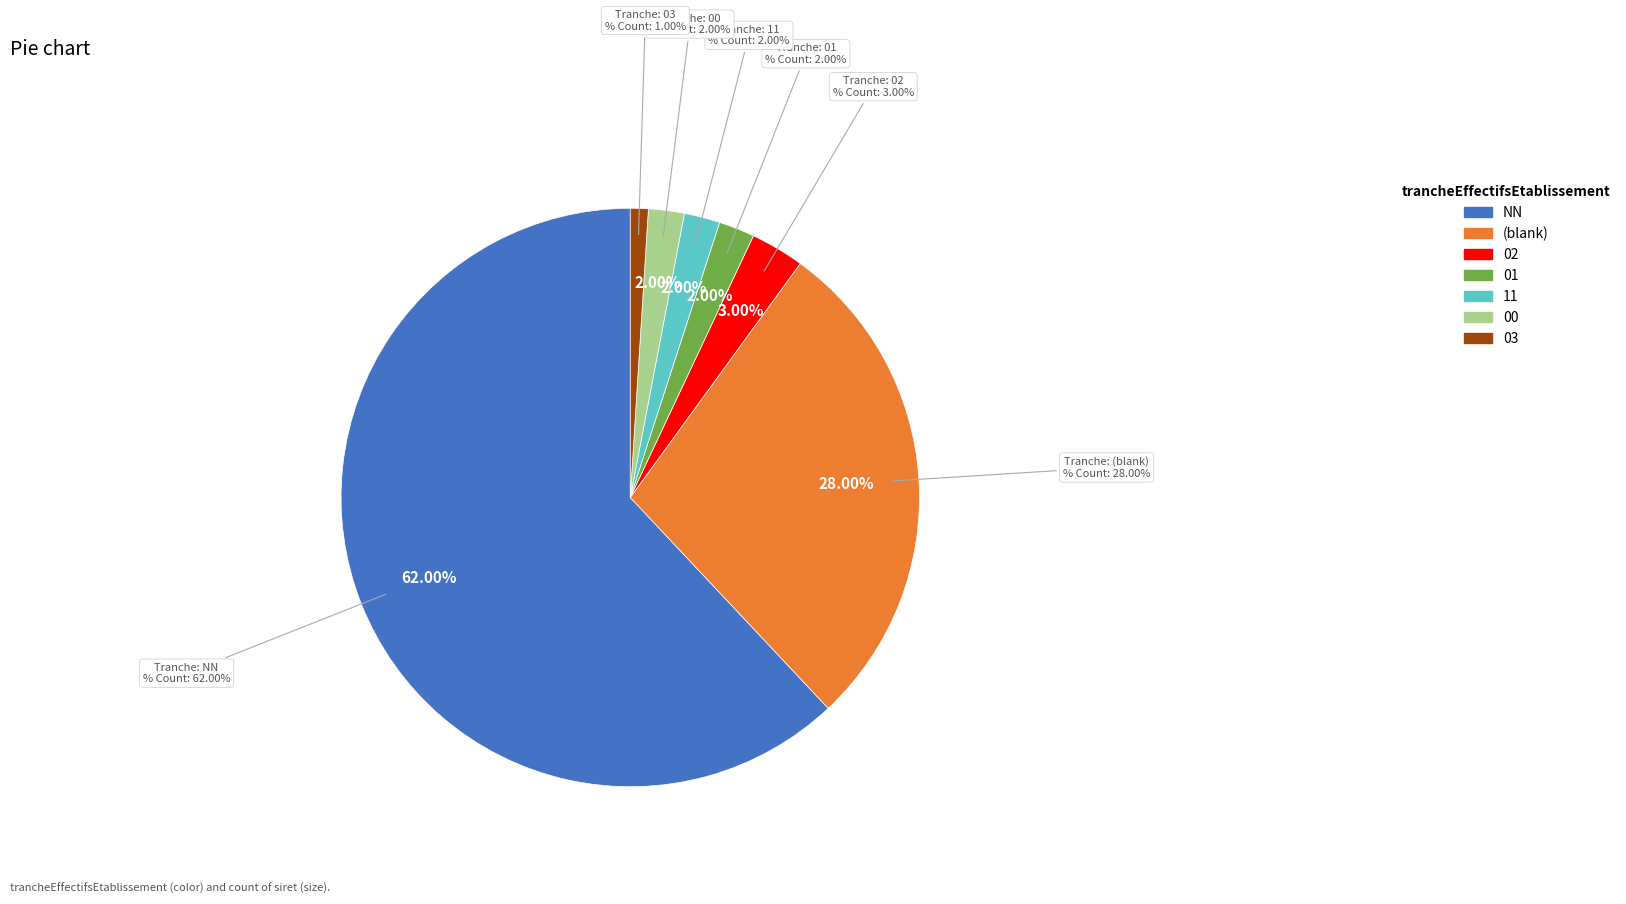

How many slices are in this pie chart?

7